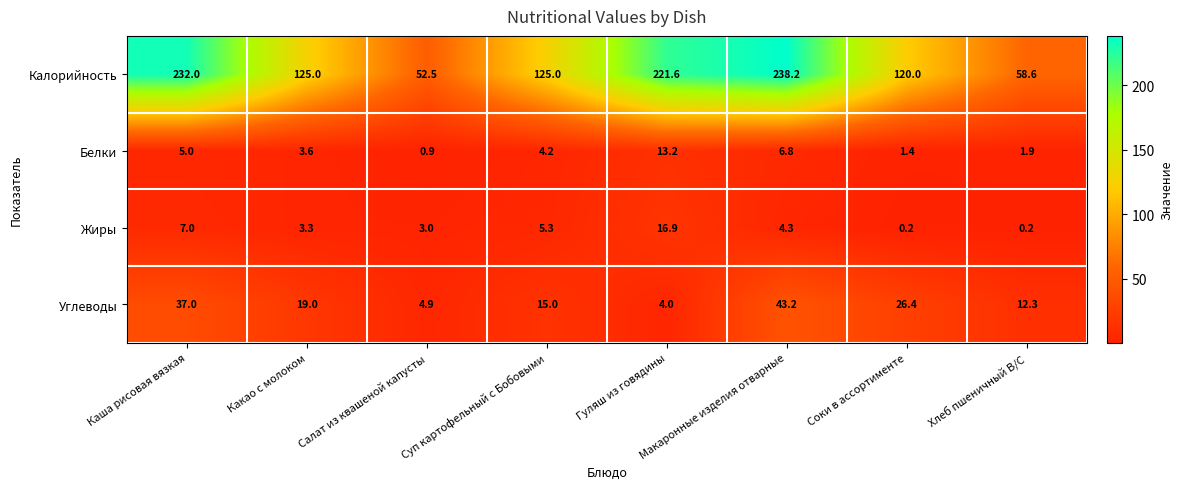

What is the sum of all Жиры values?

40.2